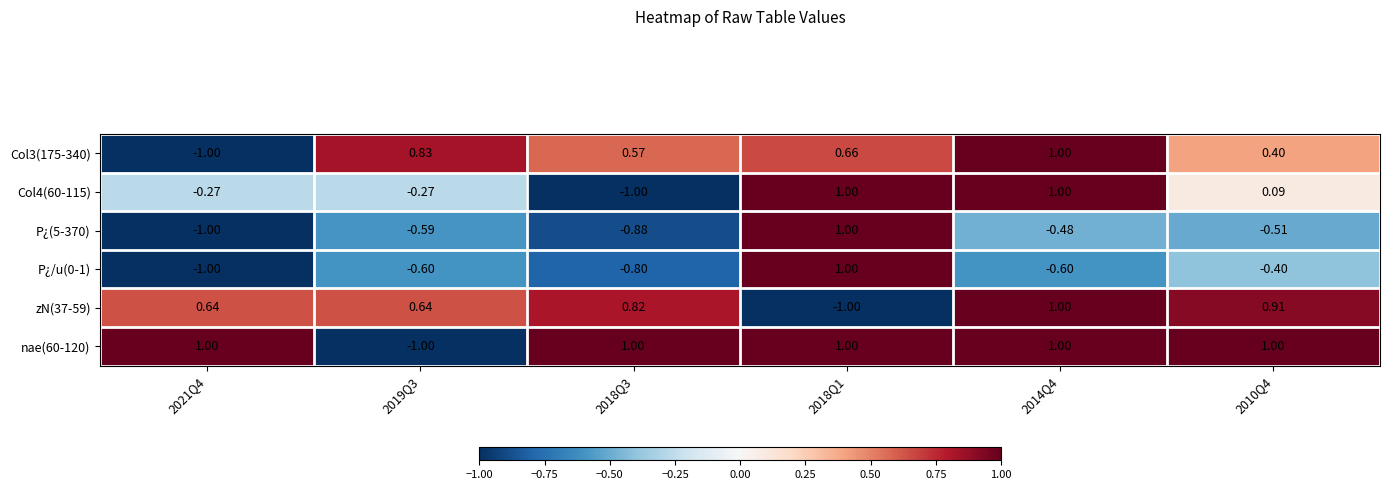

How many data points does each series have?

6